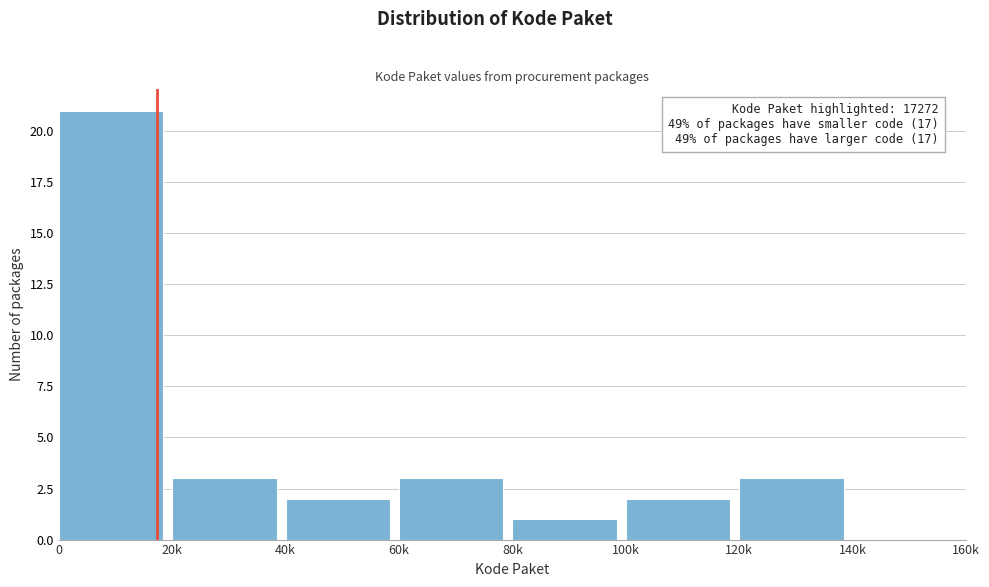

Reading right to left, transcribe all the data shown in this chart.

140k=0	120k=3	100k=2	80k=1	60k=3	40k=2	20k=3	0=21